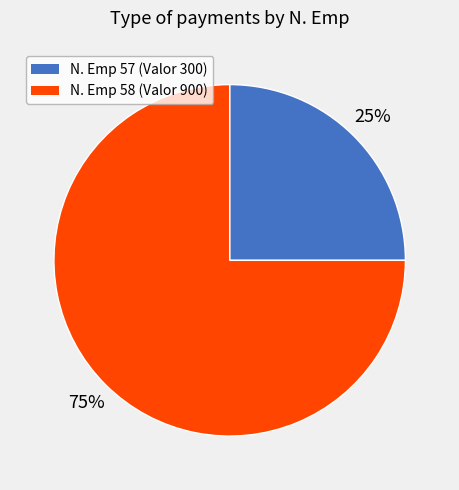

Is there any slice that represents more than half of the pie?

Yes